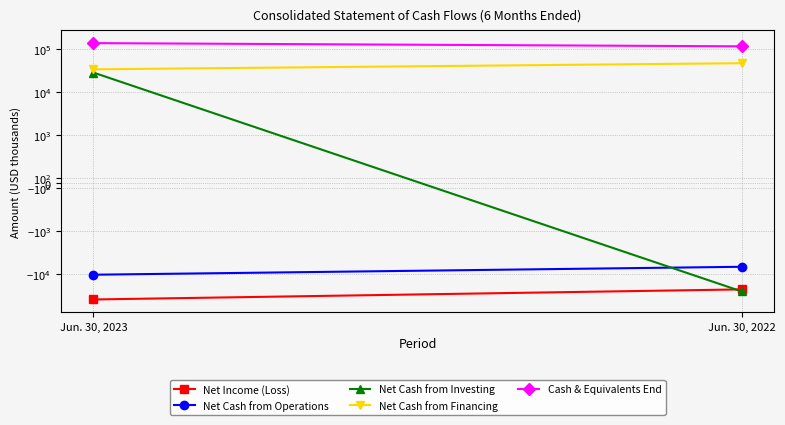

What is the greatest value displayed?

136548